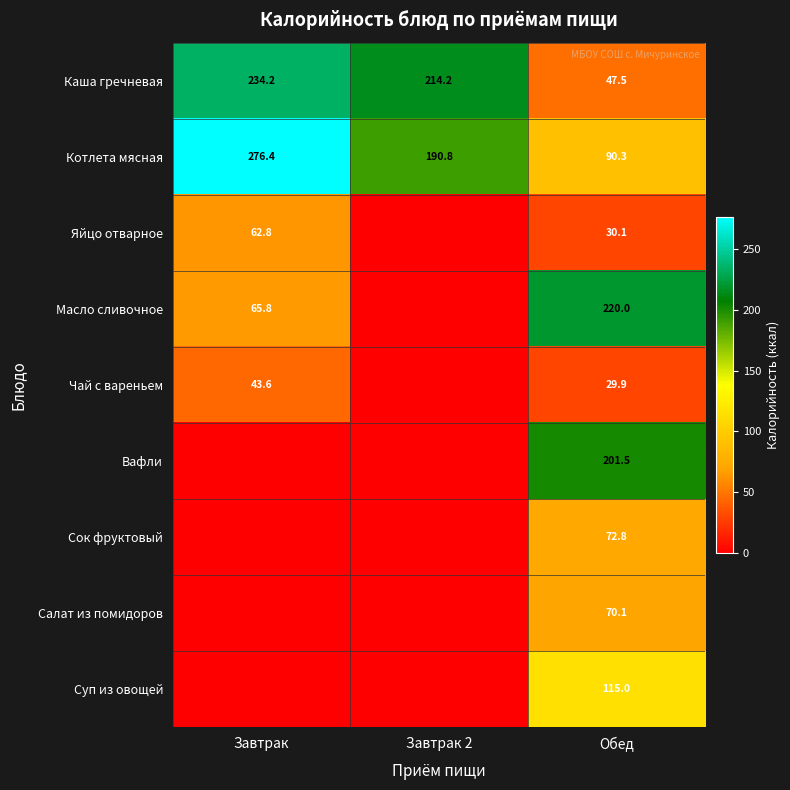

How many data points does each series have?

3